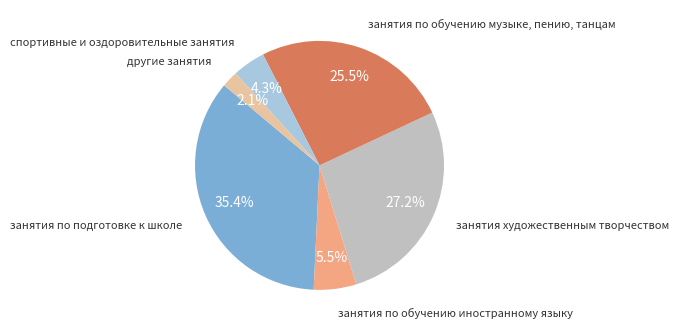

Is there any slice that represents more than half of the pie?

No